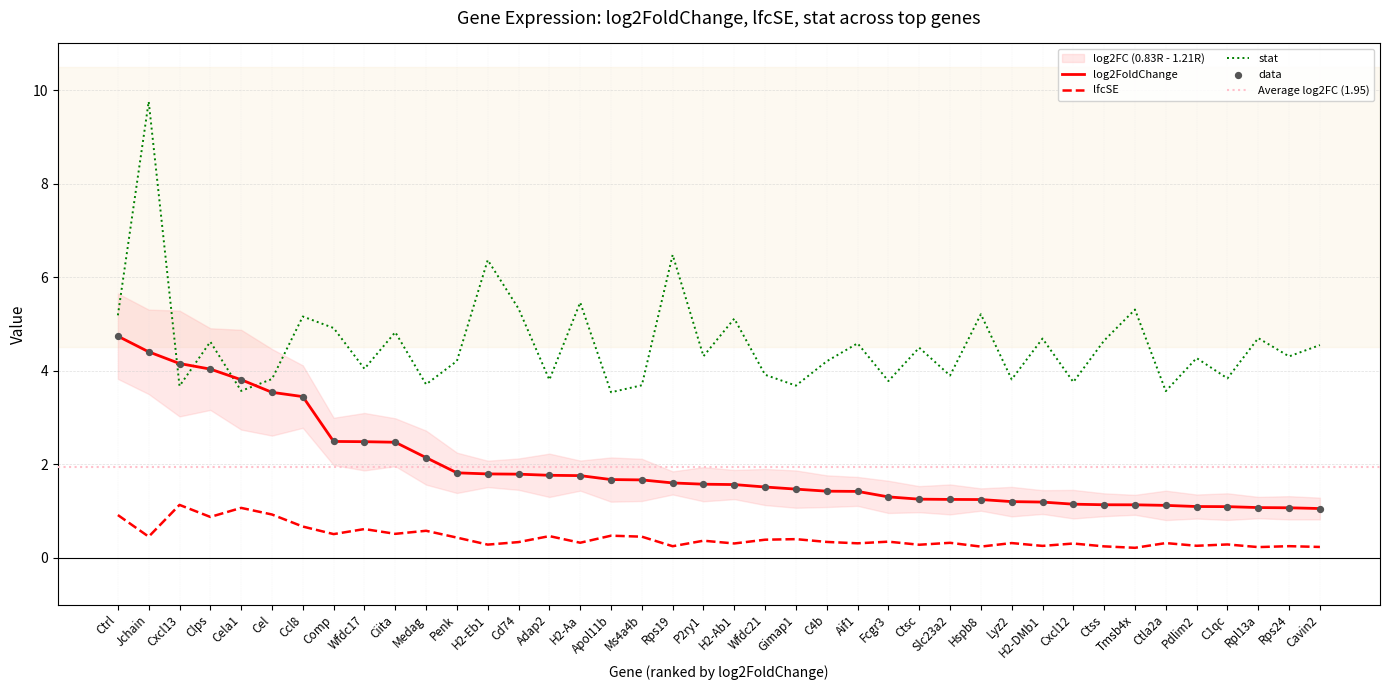

Which series contains the highest Y value?

stat